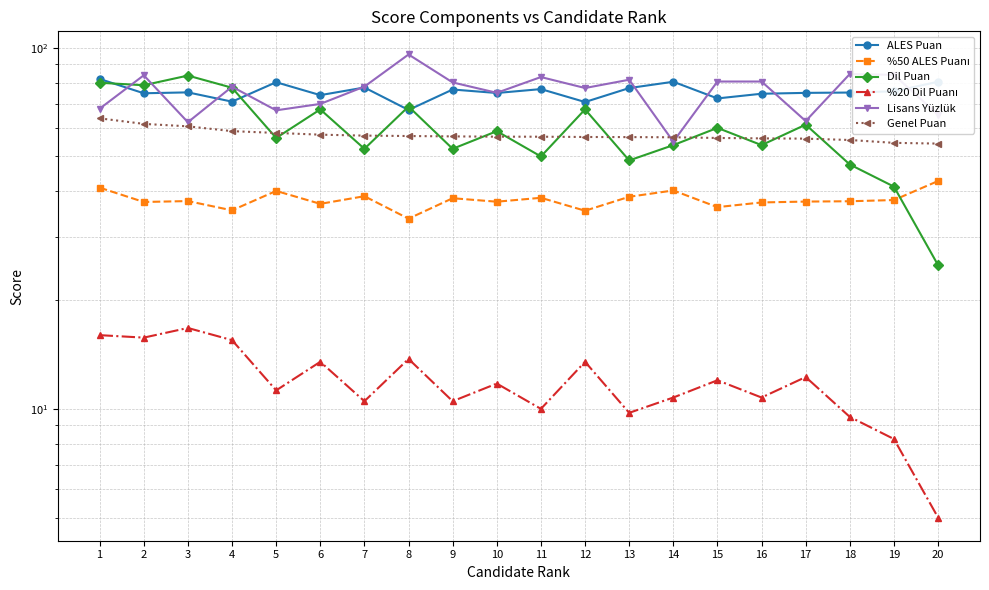

What is the highest value of the %20 Dil Puanı series?

16.8